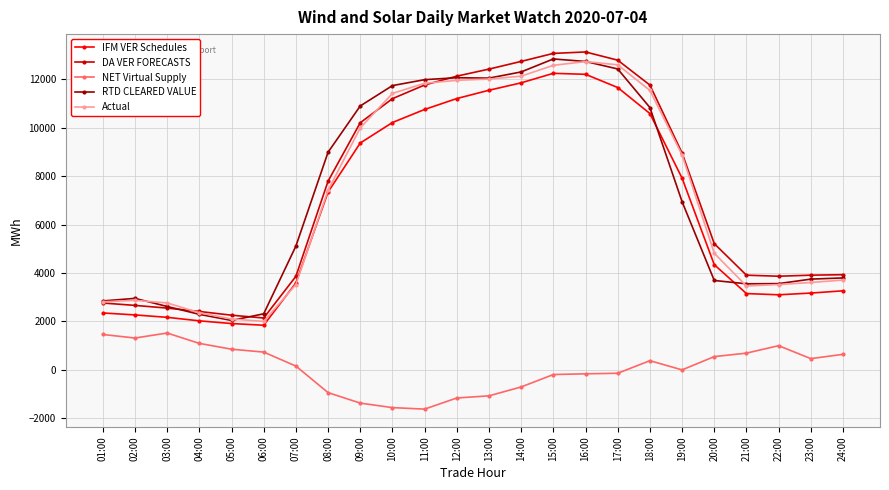

How many data points does each series have?

24